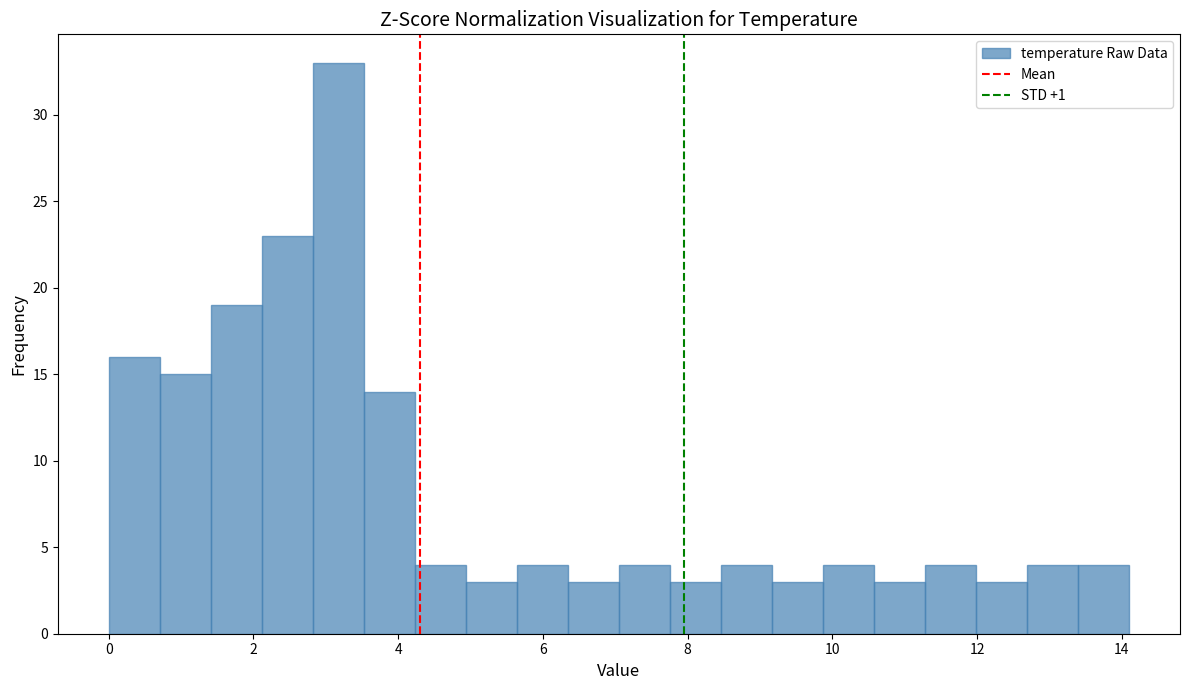

Around what value on the x-axis is the tallest bar? Give the approximate position of its centre, as read against the axis.

3.2